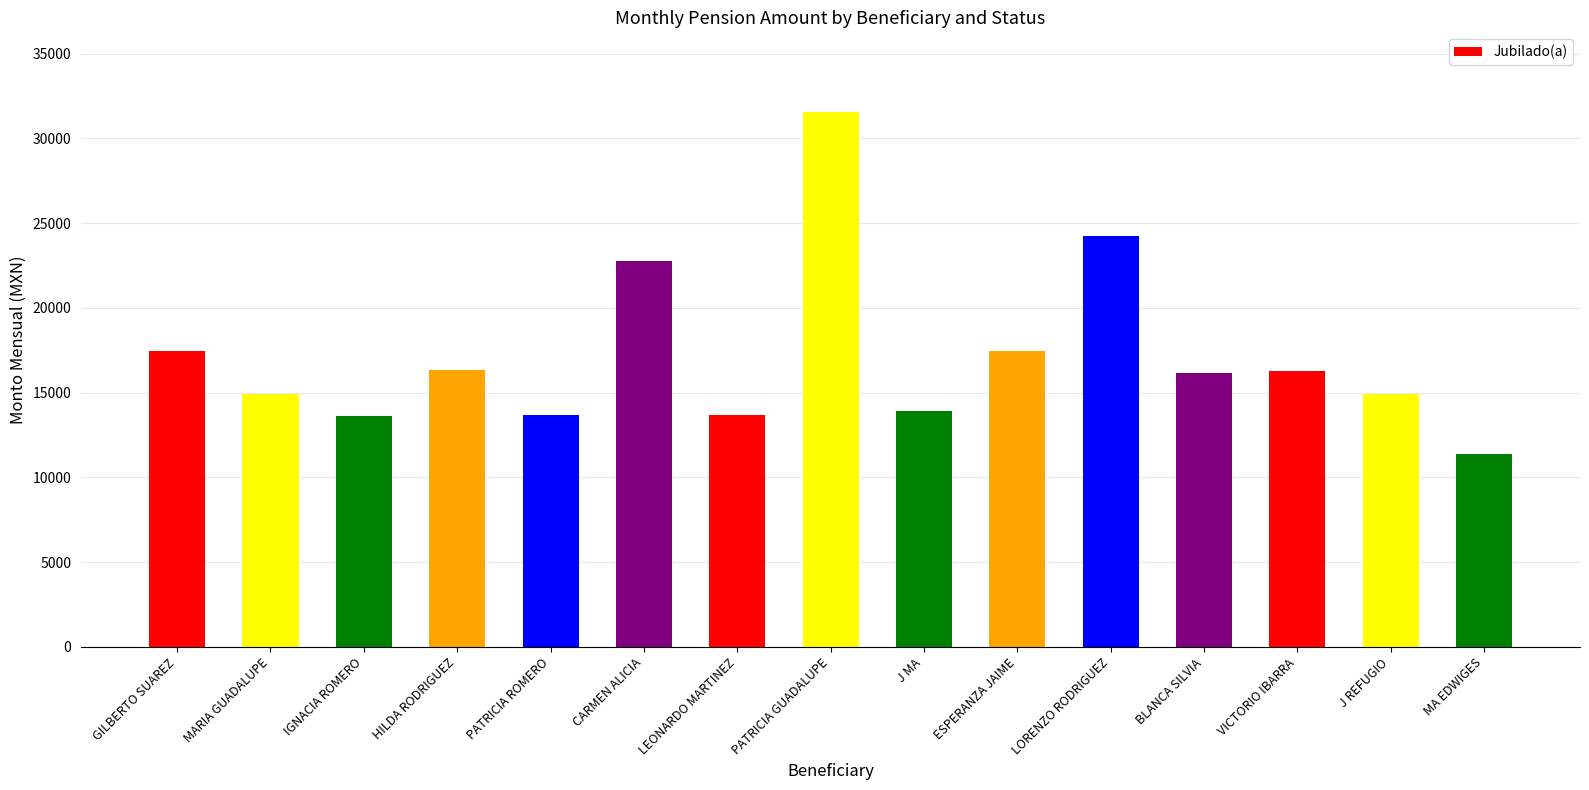

What is the value of the 7th bar from the left?

13693.3